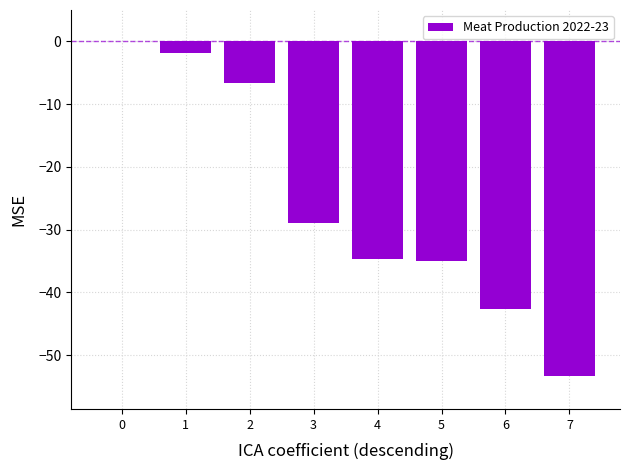

What is the change in value from 3 to 6?

-13.8